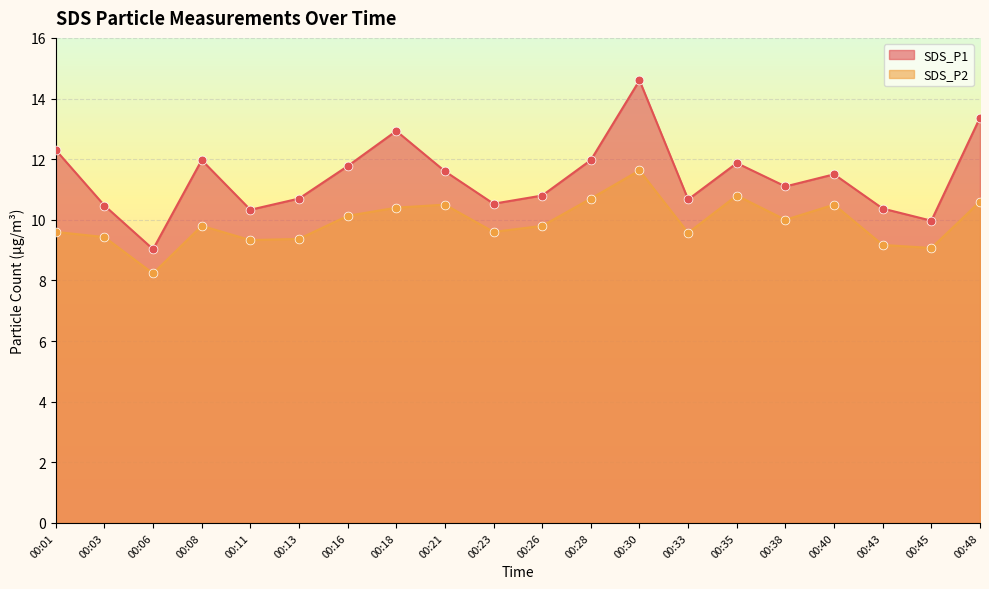

Which series has the largest total across all categories?

SDS_P1